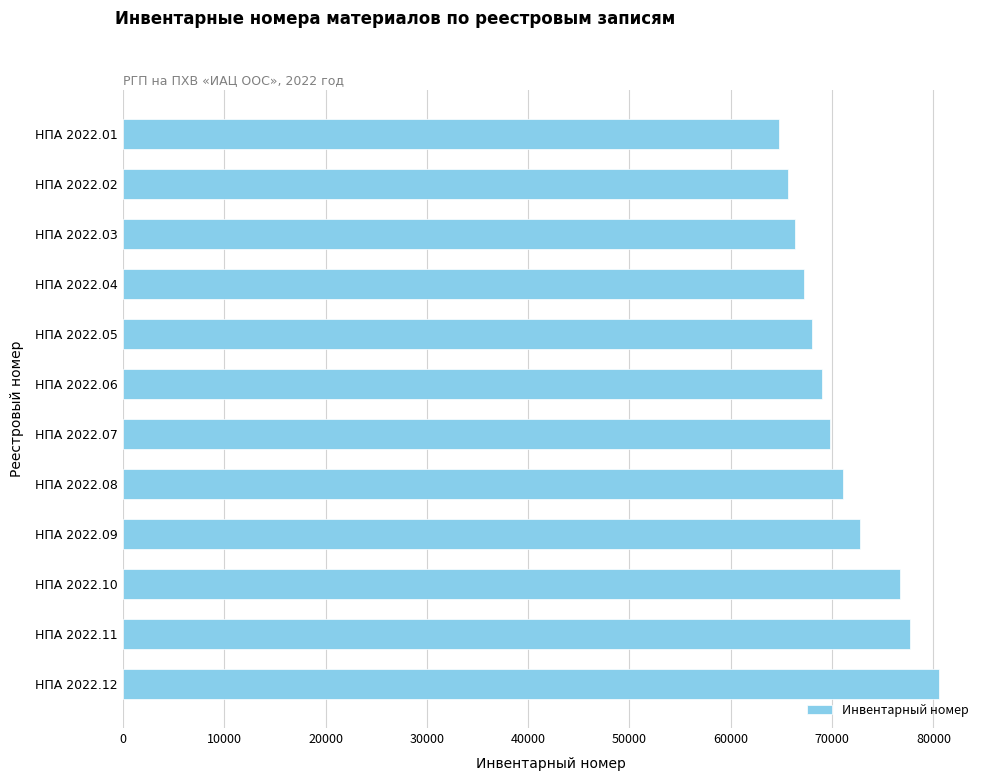

Reading top to bottom, extract all data points from this chart.

НПА 2022.01=64719	НПА 2022.02=65665	НПА 2022.03=66374	НПА 2022.04=67259	НПА 2022.05=68027	НПА 2022.06=68993	НПА 2022.07=69774	НПА 2022.08=71078	НПА 2022.09=72789	НПА 2022.10=76664	НПА 2022.11=77654	НПА 2022.12=80563